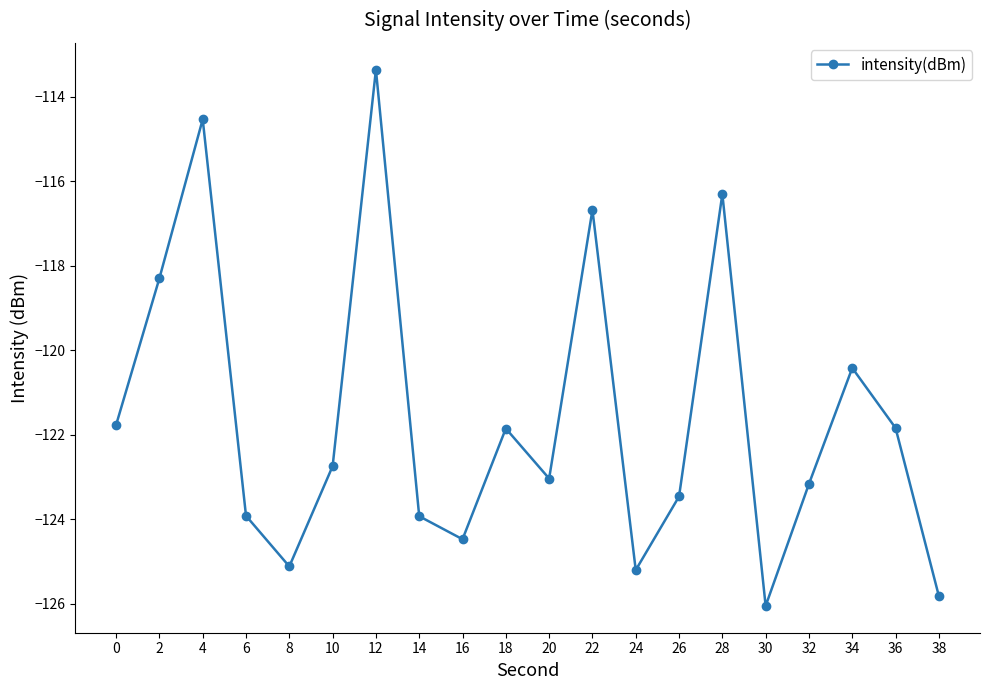

What is the difference between the second highest and second lowest values?

11.3